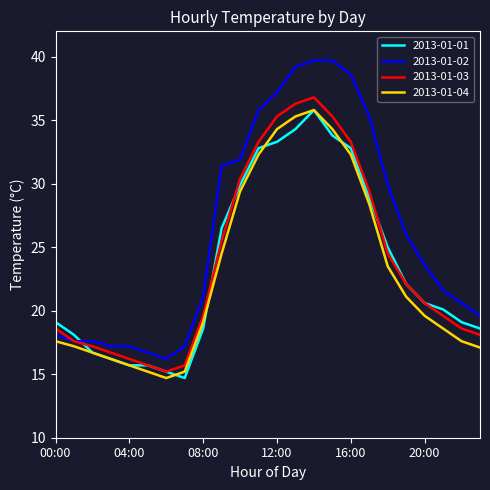

How many lines are shown in the chart?

4